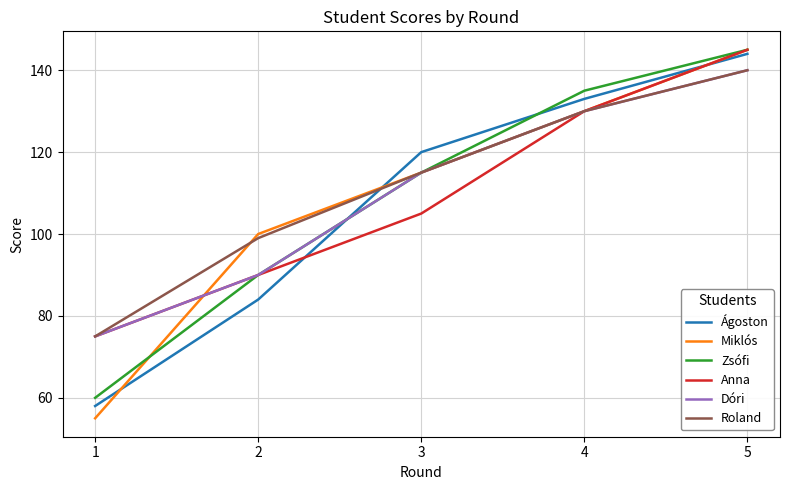

Count the Ágoston values in the range 84 to 133.

3